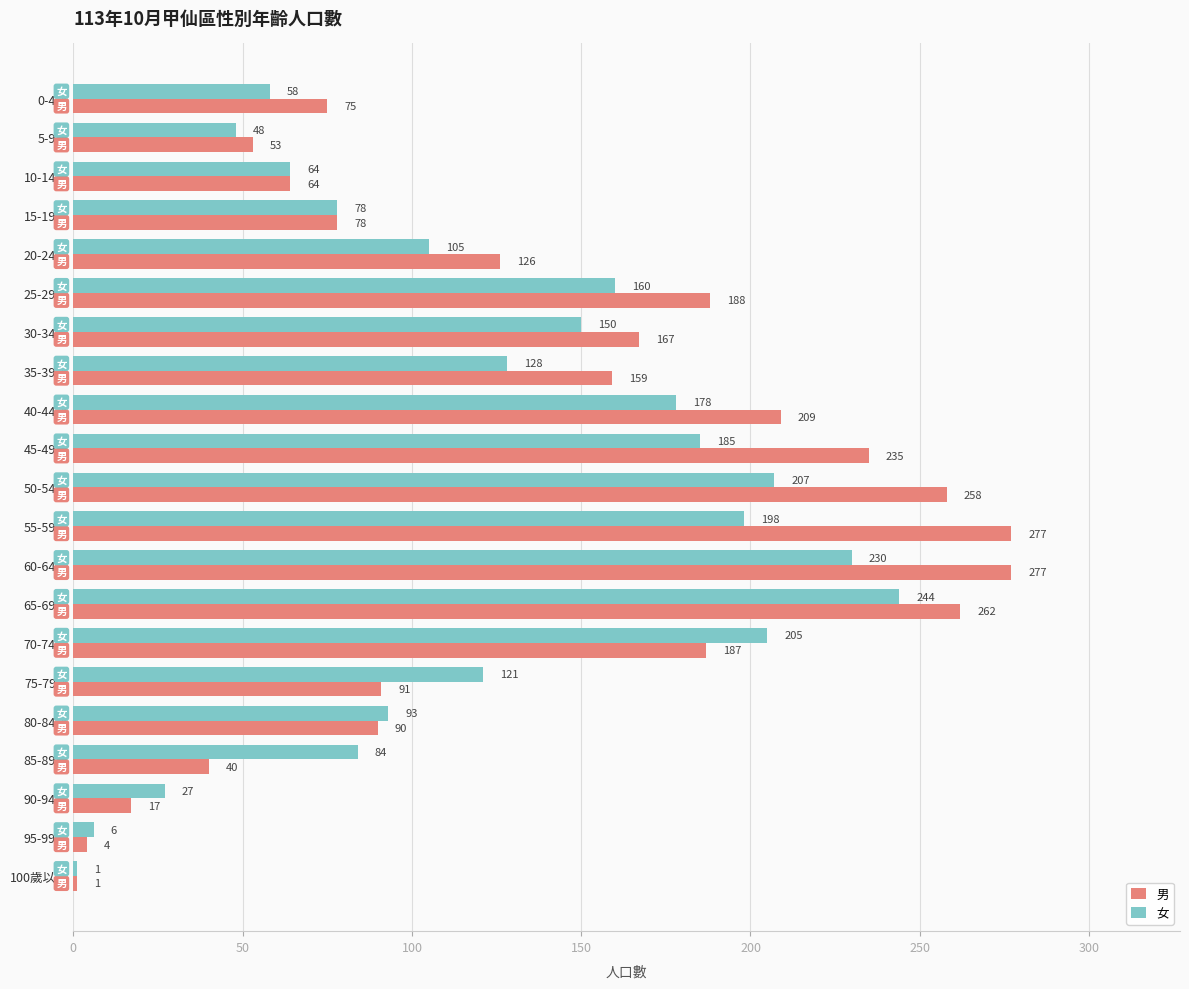

Read the 男 value at 5-9歲.

53